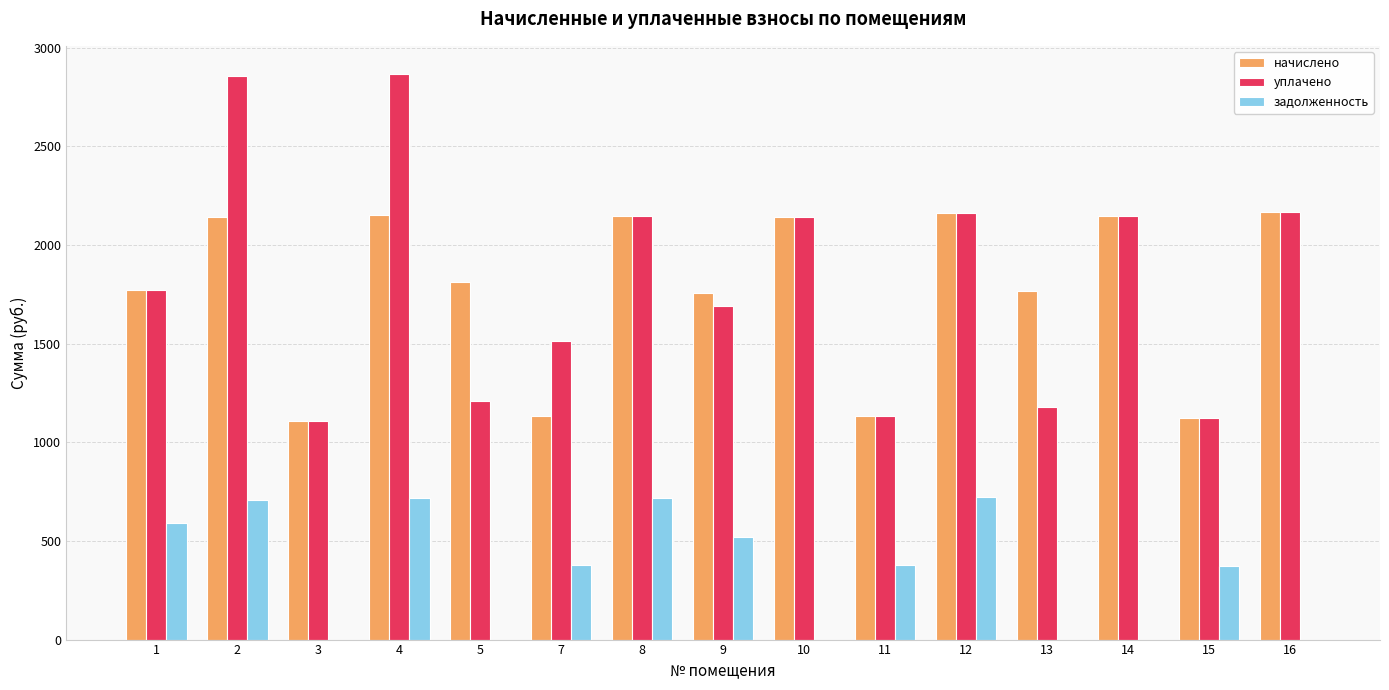

What is the average value of the начислено series?

1777.6